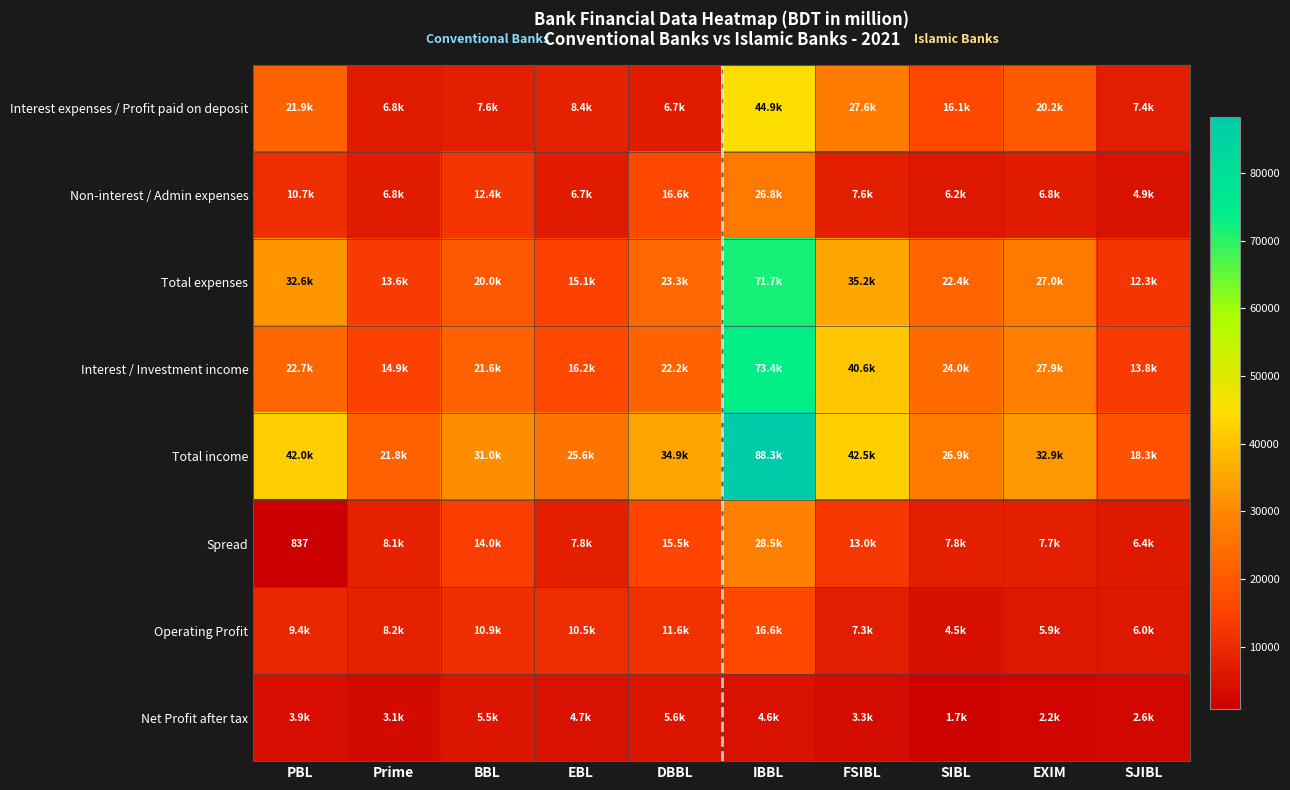

What is the difference between the maximum and second lowest values in the Total expenses series?

58104.6